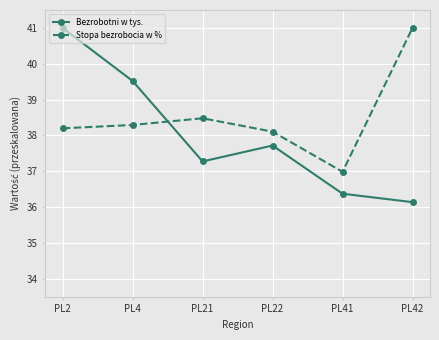

Reading left to right, extract all data points from this chart.

Bezrobotni w tys.: 41.0	39.5	37.3	37.7	36.4	36.1
Stopa bezrobocia w %: 38.2	38.3	38.5	38.1	37.0	41.0